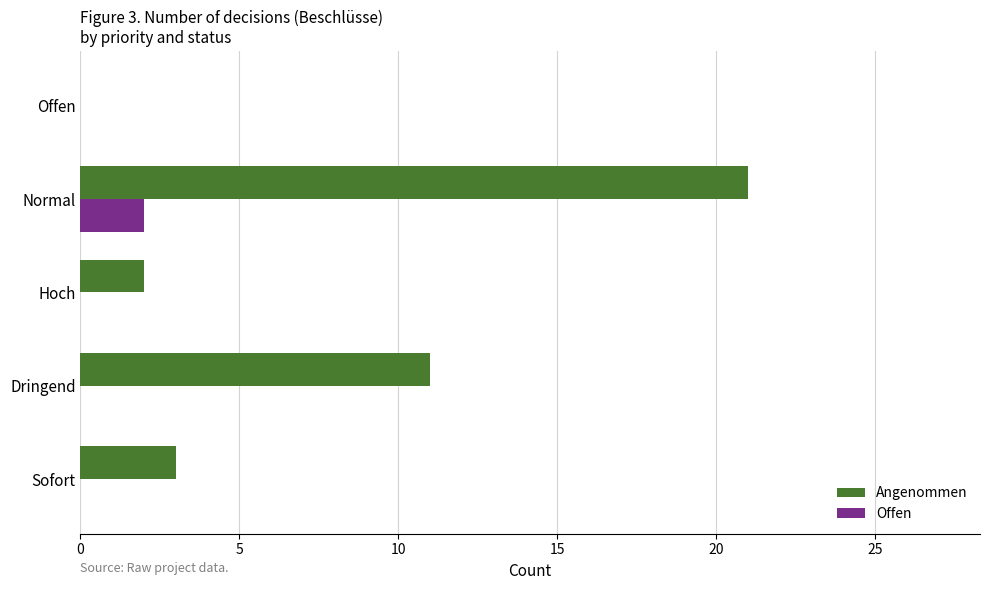

The Offen series shows -1 at Offen. True or false?

False